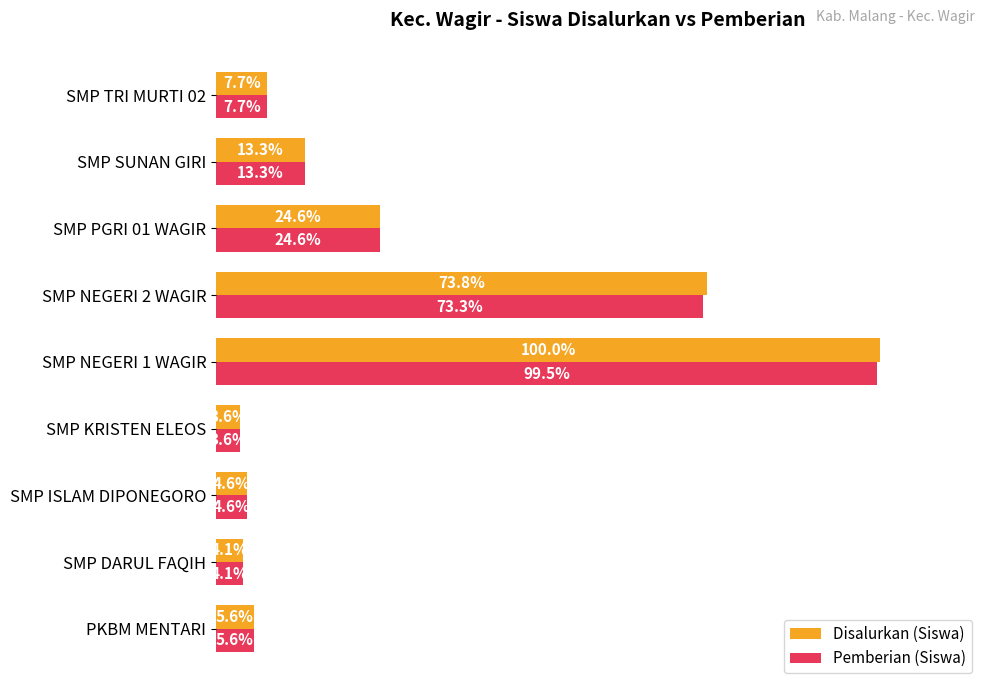

How many bars are there in each group?

2